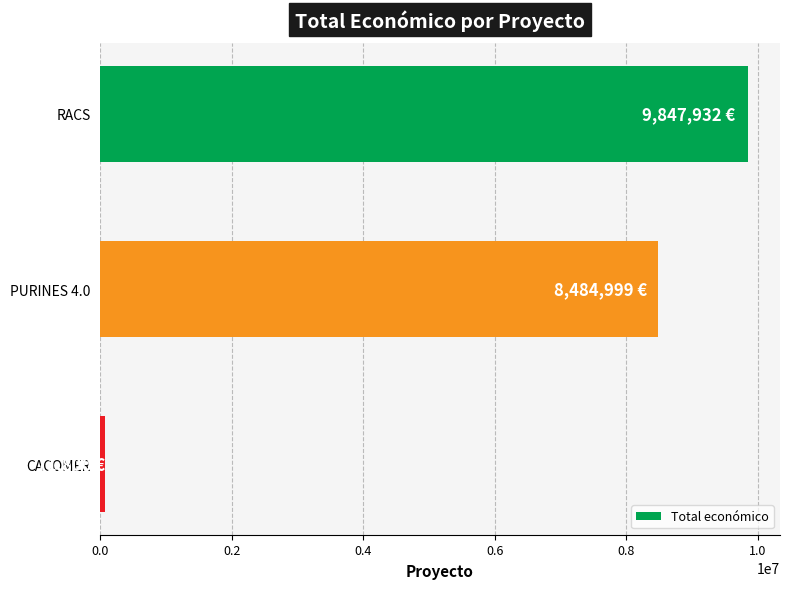

Where is the data nearest to the value 4959866?

PURINES 4.0